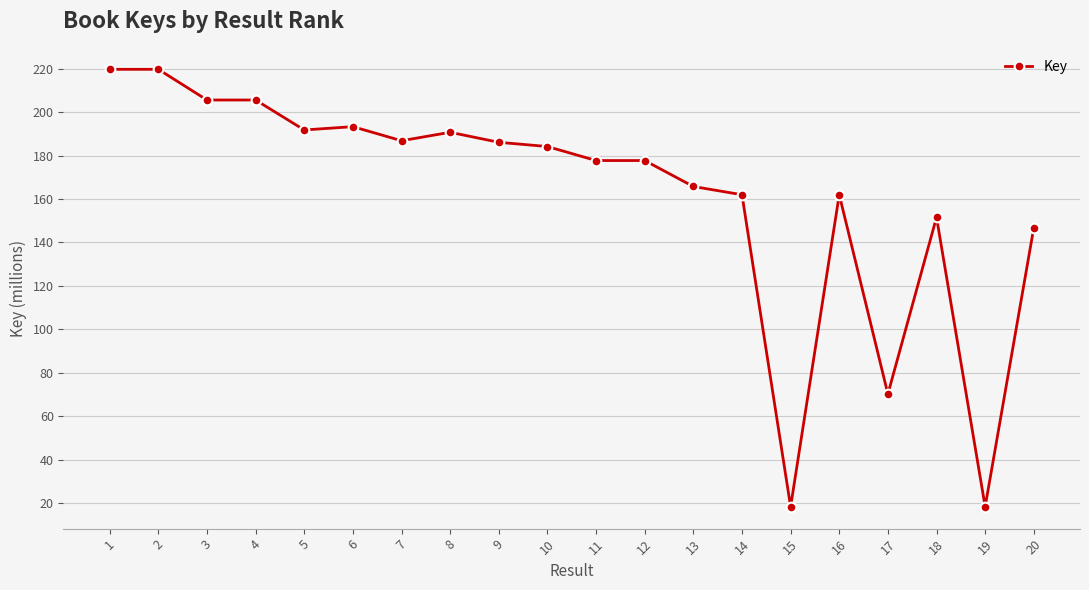

How many values exceed 184?

10